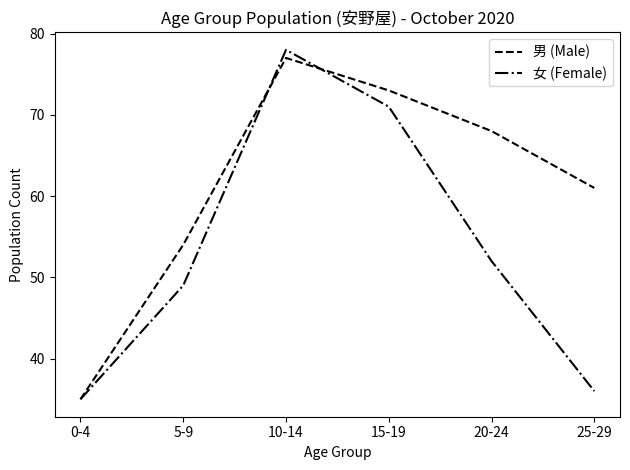

What is the minimum value for 女 (Female)?

35